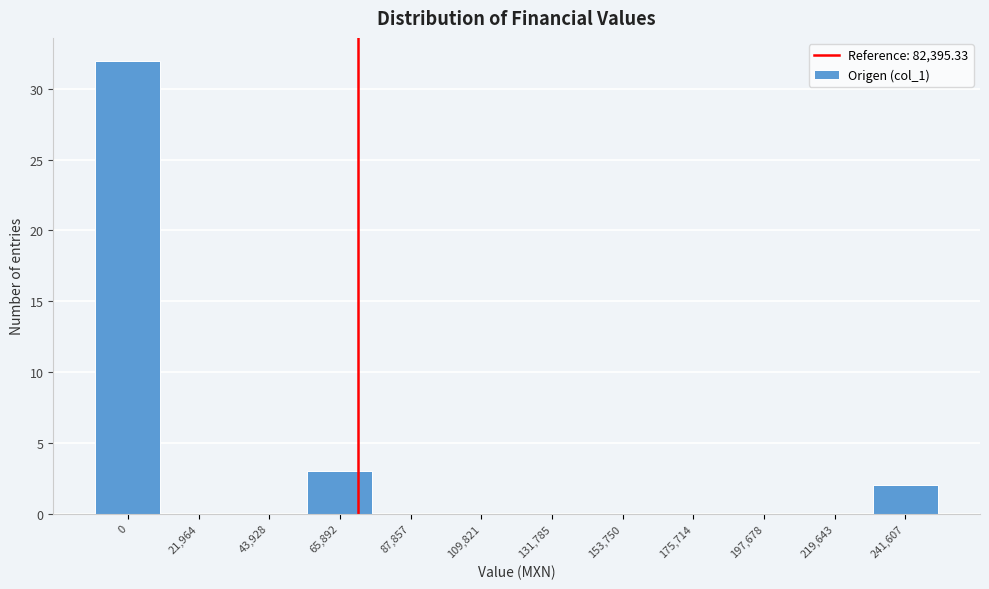

Reading left to right, list all the values displayed in this chart.

0=32	21,964=0	43,928=0	65,892=3	87,857=0	109,821=0	131,785=0	153,750=0	175,714=0	197,678=0	219,643=0	241,607=2